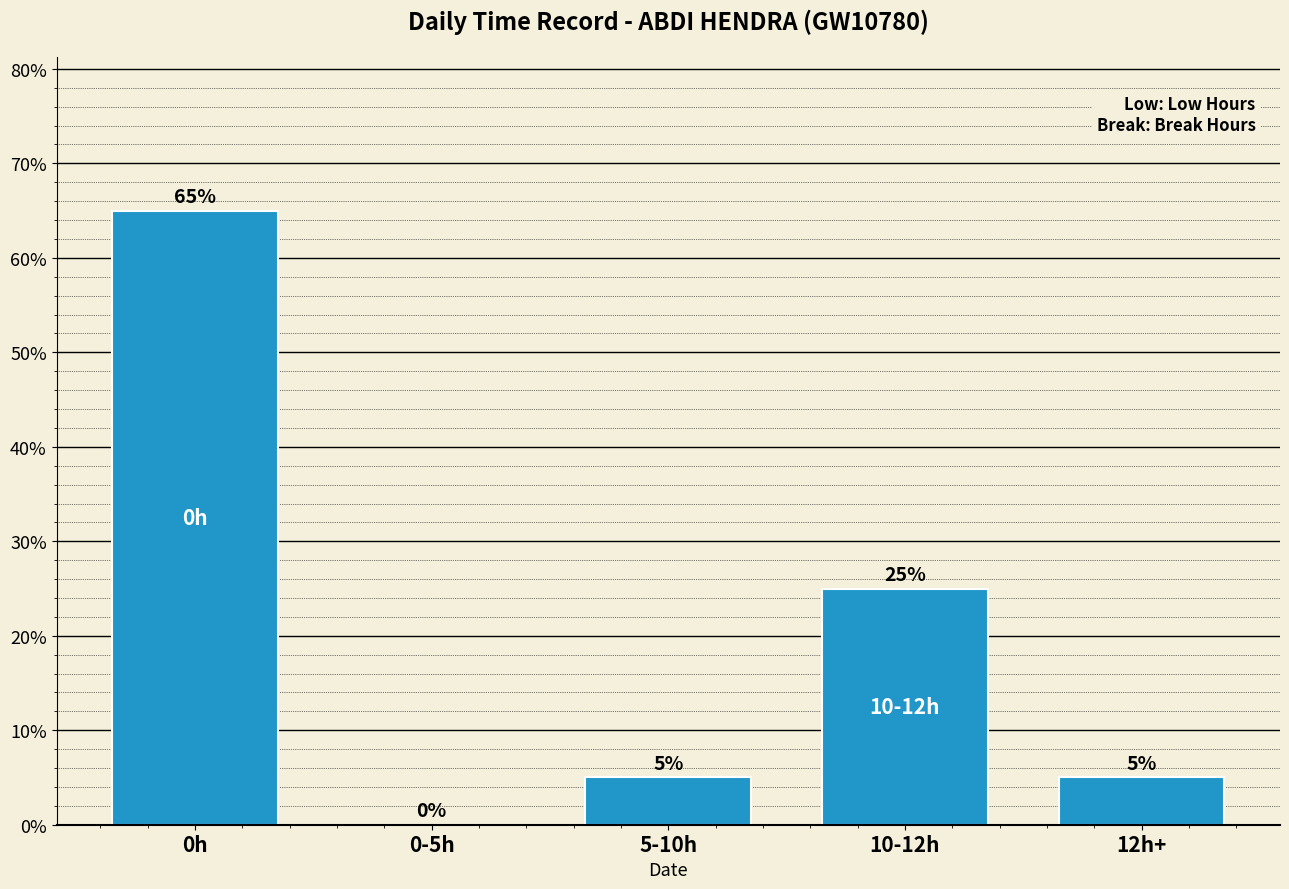

Where does the data first go above 5?

0h